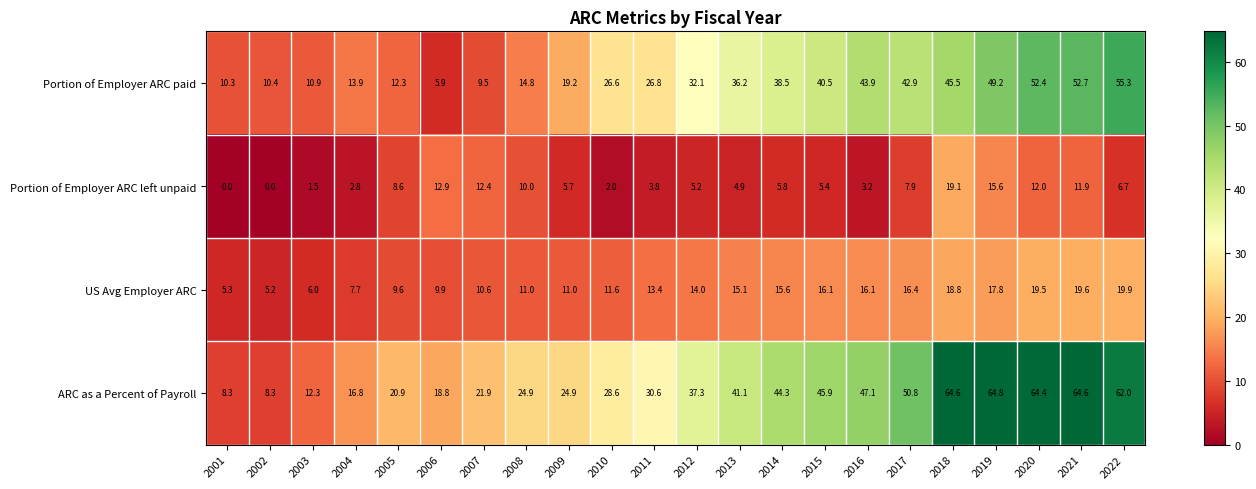

Read the Portion of Employer ARC paid value at 2005.

12.3